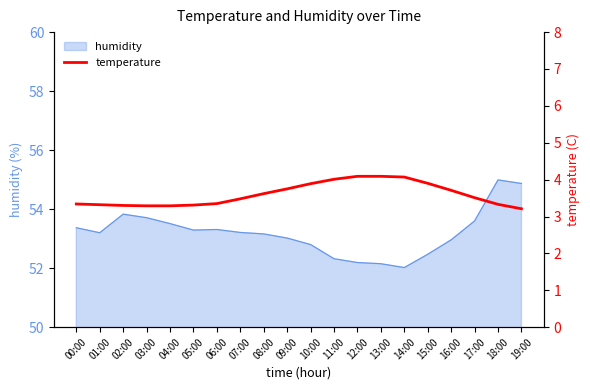

What is the lowest value of the humidity series?

52.0